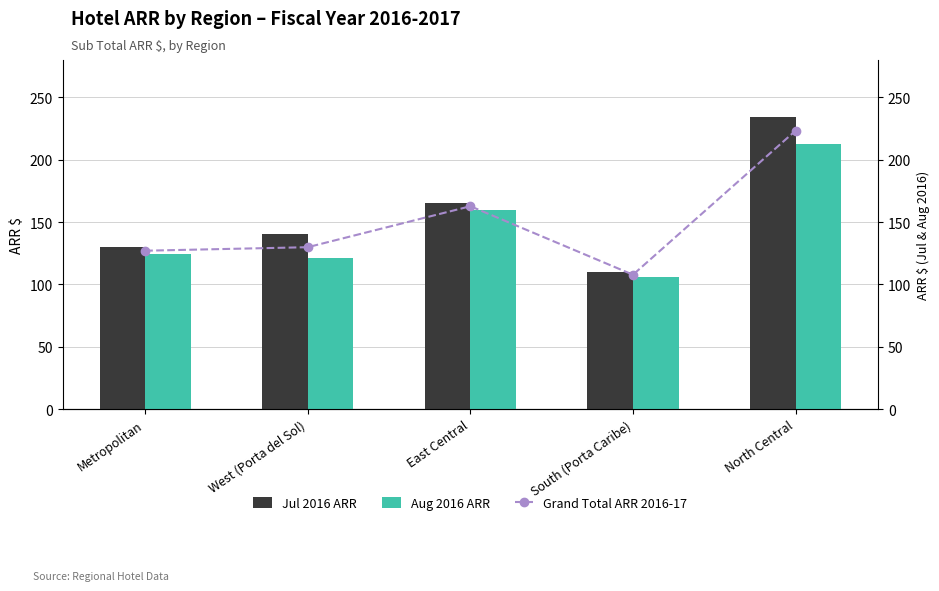

What is the difference between the maximum and second lowest values in the Aug 2016 ARR series?

91.2